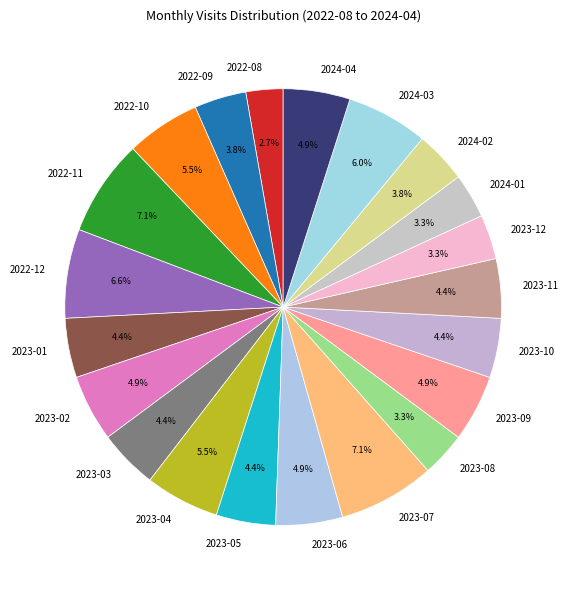

Does any single category account for the majority?

No